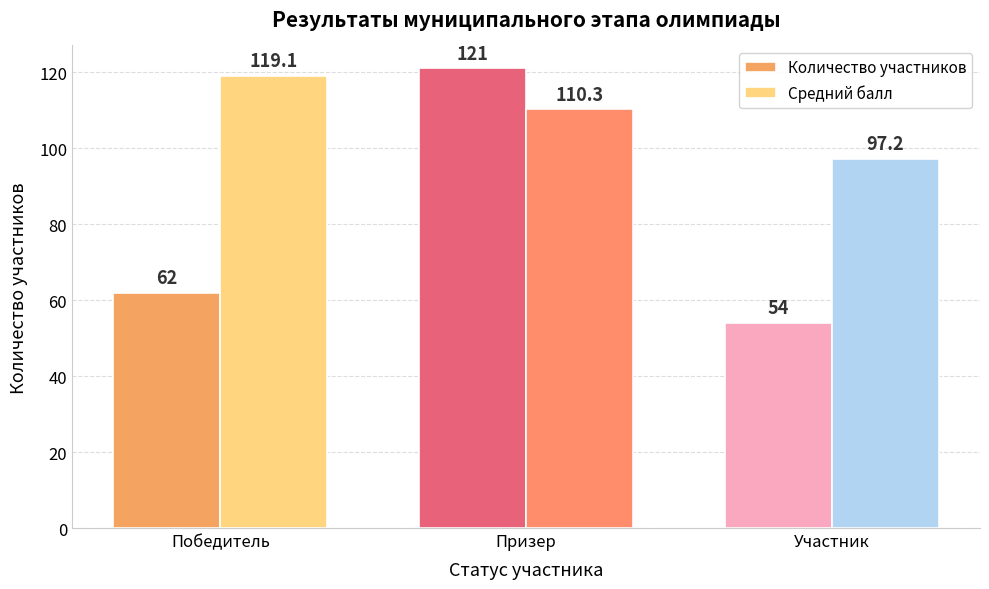

What is the label of the 3rd bar from the left?

Участник